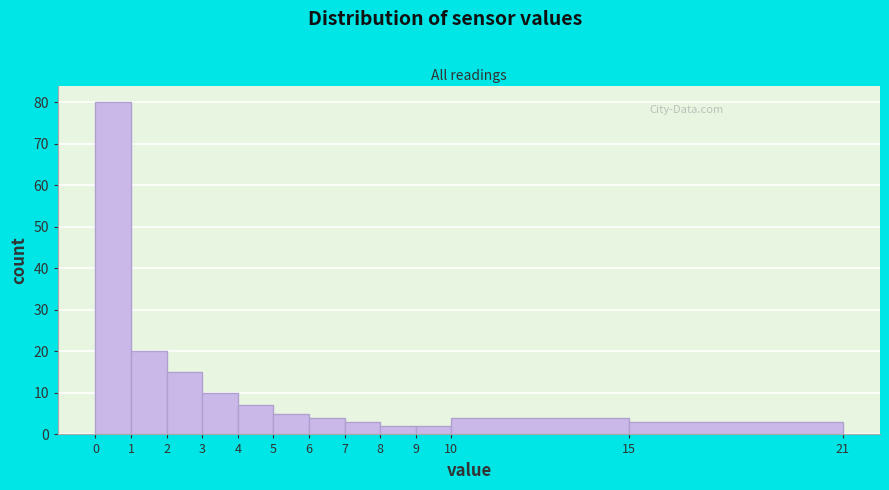

Reading left to right, list every bar in this chart as the range it spans on the x-axis followed by its height. The values are not printed on the chart, so give them approximately, as read against the axis.

0 to 1: 80
1 to 2: 20
2 to 3: 15
3 to 4: 10
4 to 5: 7
5 to 6: 5
6 to 7: 4
7 to 8: 3
8 to 9: 2
9 to 10: 2
10 to 15: 4
15 to 21: 3